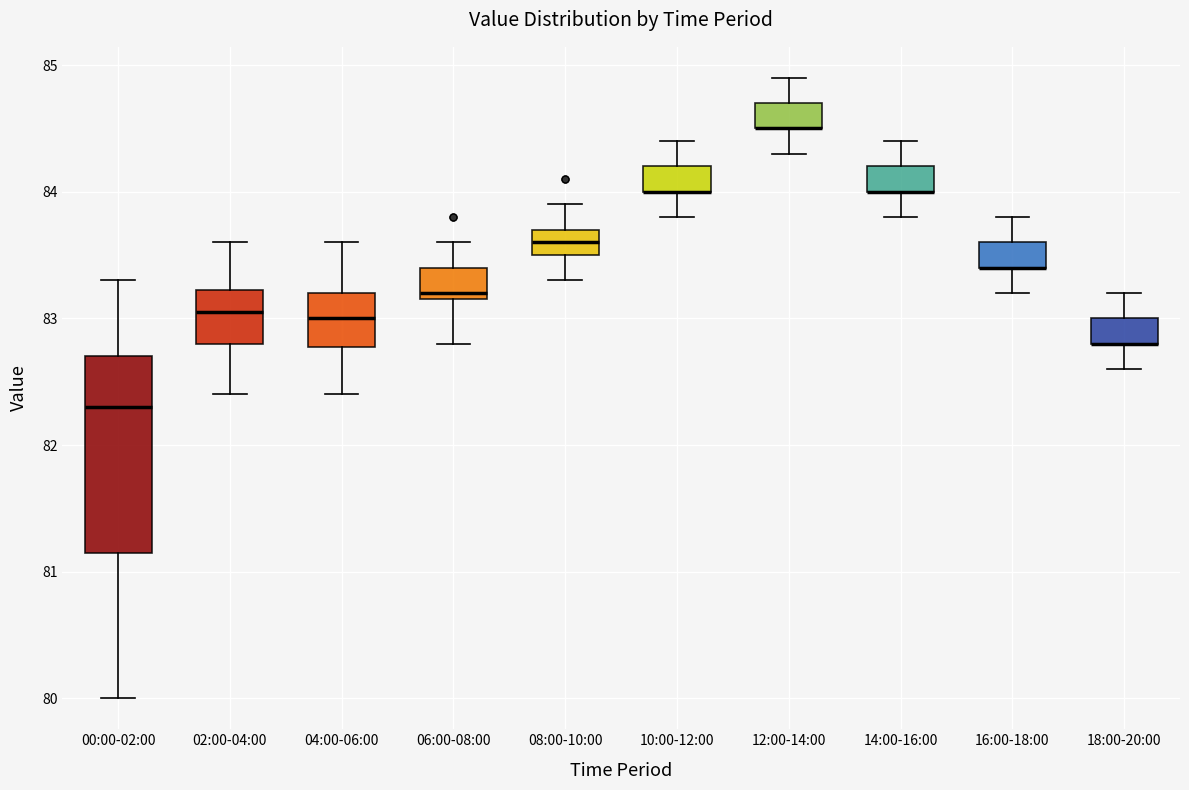

Where does the lower whisker of the box for 02:00-04:00 end on the y-axis? The values are not printed on the chart, so give them approximately, as read against the axis.

82.4